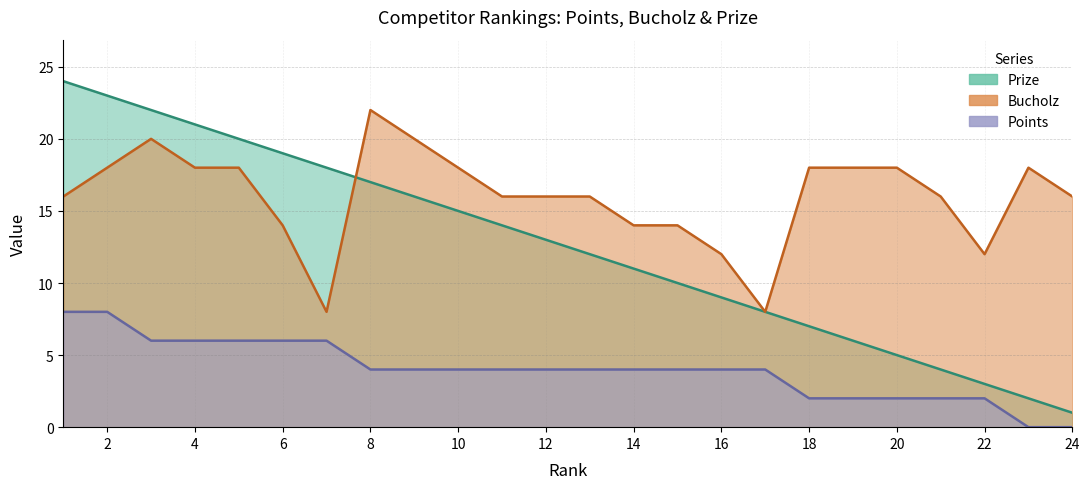

What is the value of the Points point at the 2nd from the left?

8